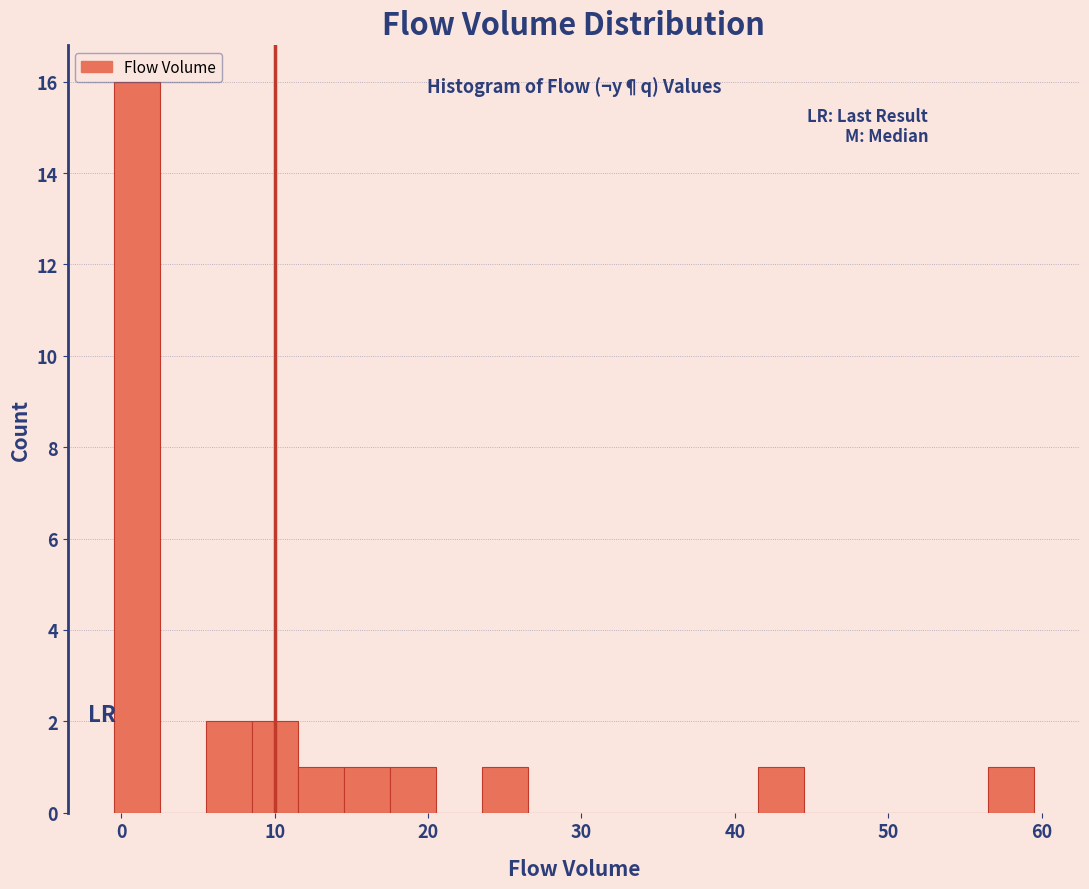

Read against the x-axis, roughly where is the centre of the tallest bar?

1